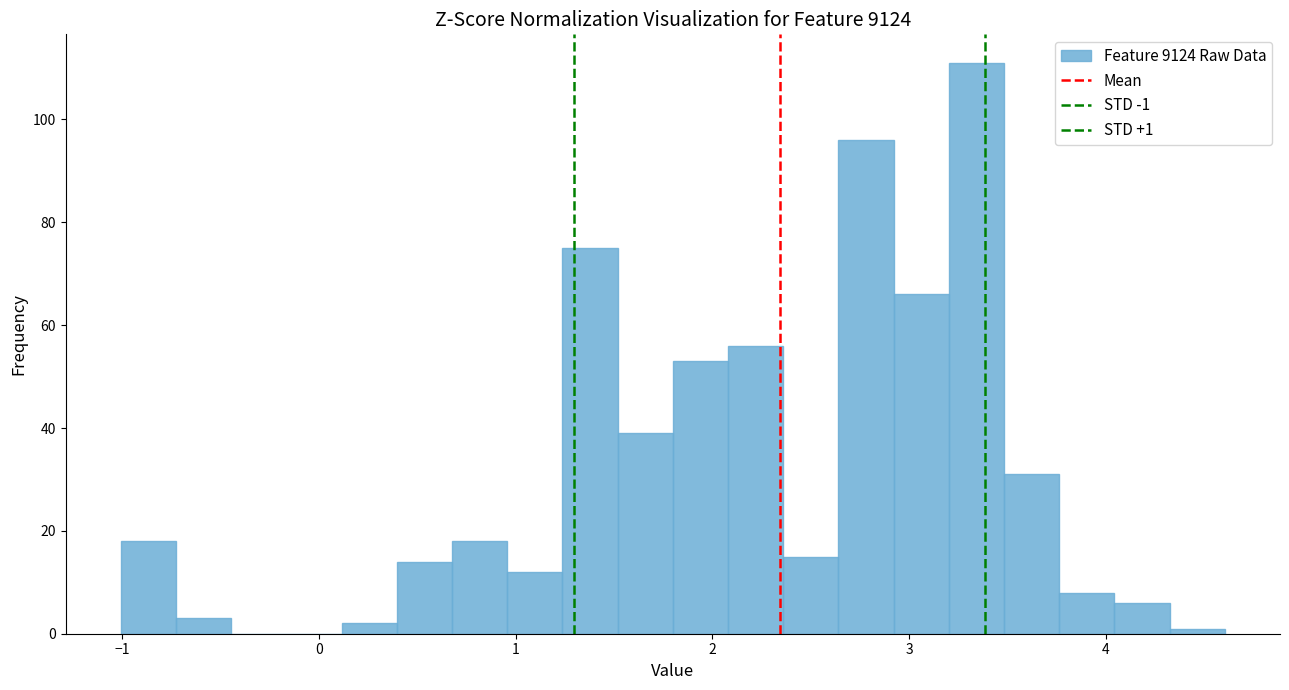

Around what value on the x-axis is the tallest bar? Give the approximate position of its centre, as read against the axis.

3.3